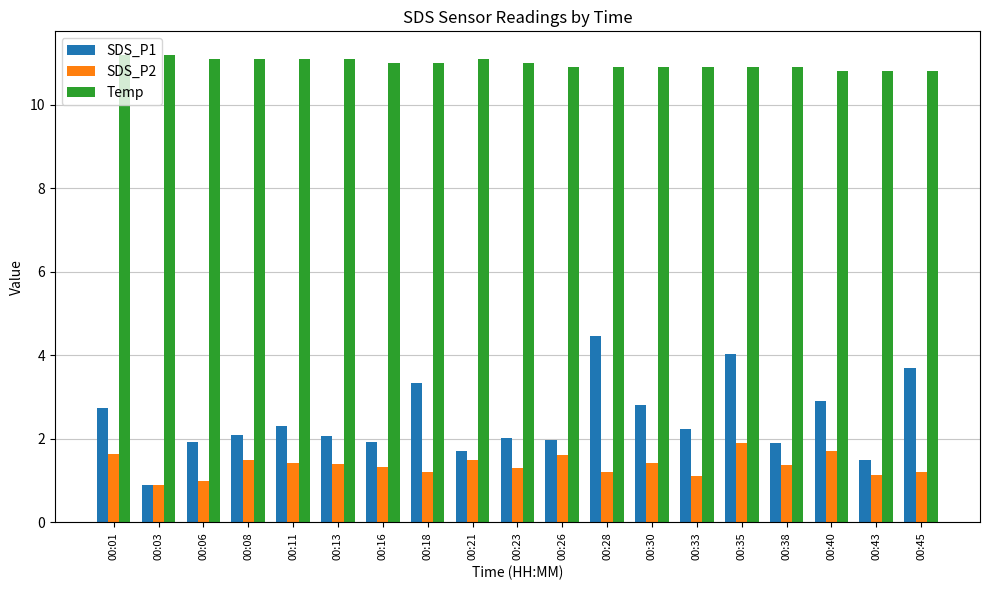

Which series changed the most between 00:13 and 00:21?

SDS_P1